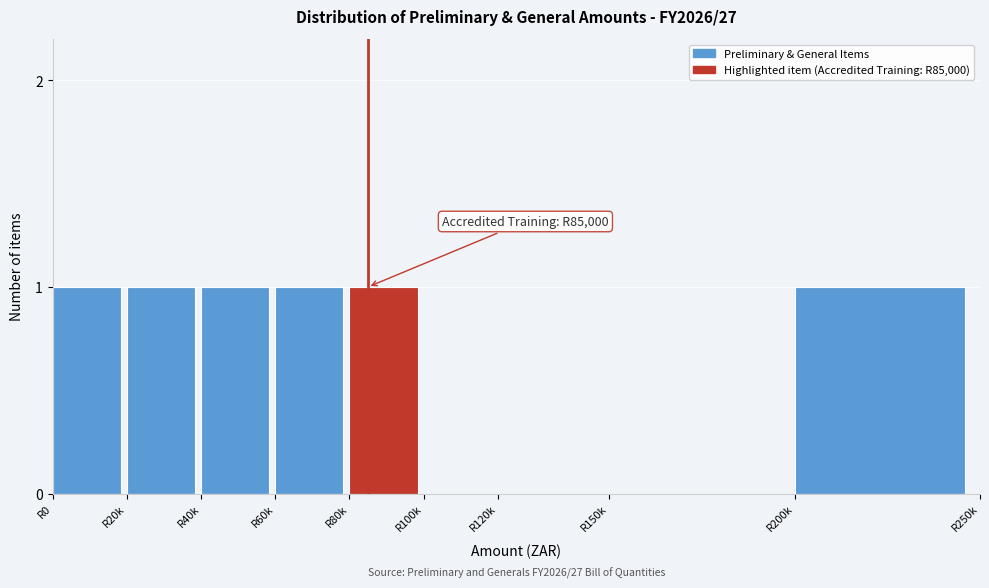

Reading right to left, extract all data points from this chart.

R200k=1	R150k=0	R120k=0	R100k=0	R80k=1	R60k=1	R40k=1	R20k=1	R0=1